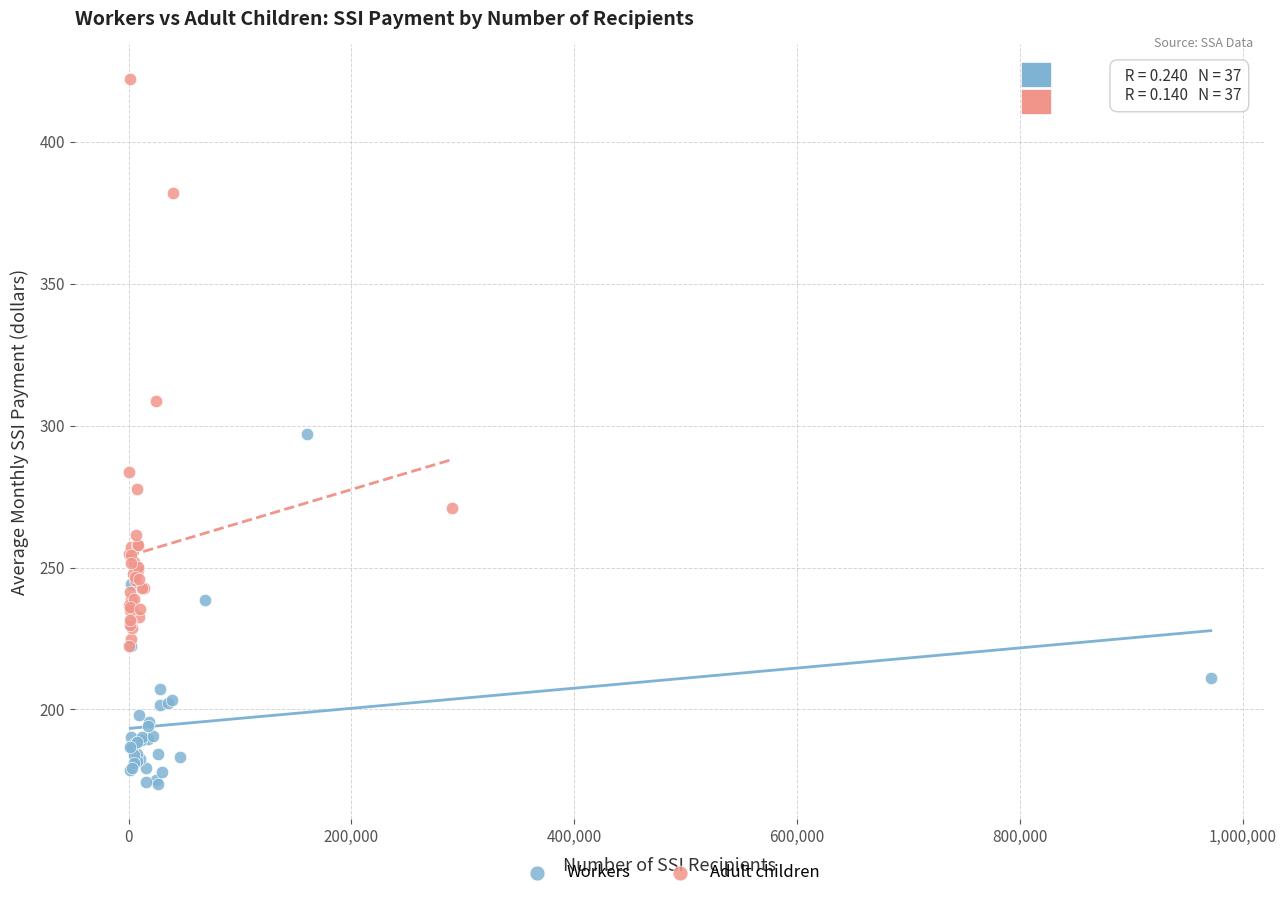

Which series contains the highest Y value?

Adult children